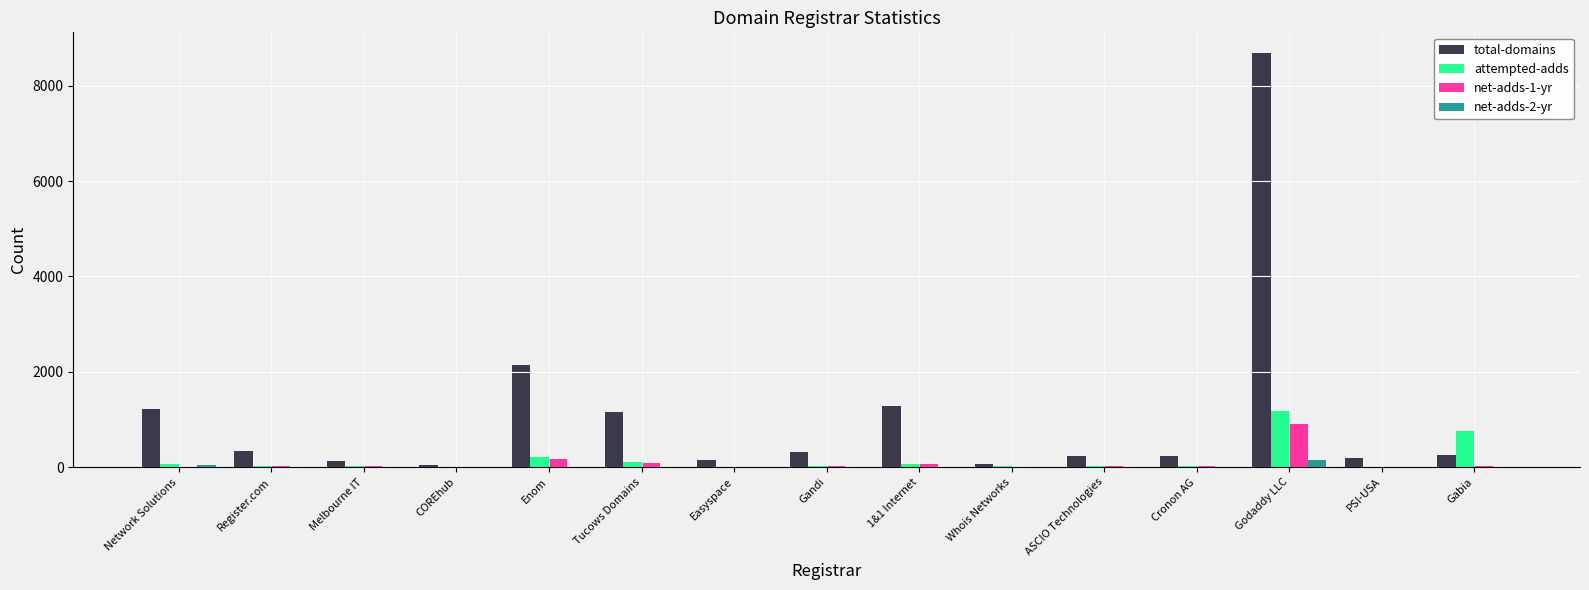

What is the difference between the net-adds-1-yr values at COREhub and 1&1 Internet?

56